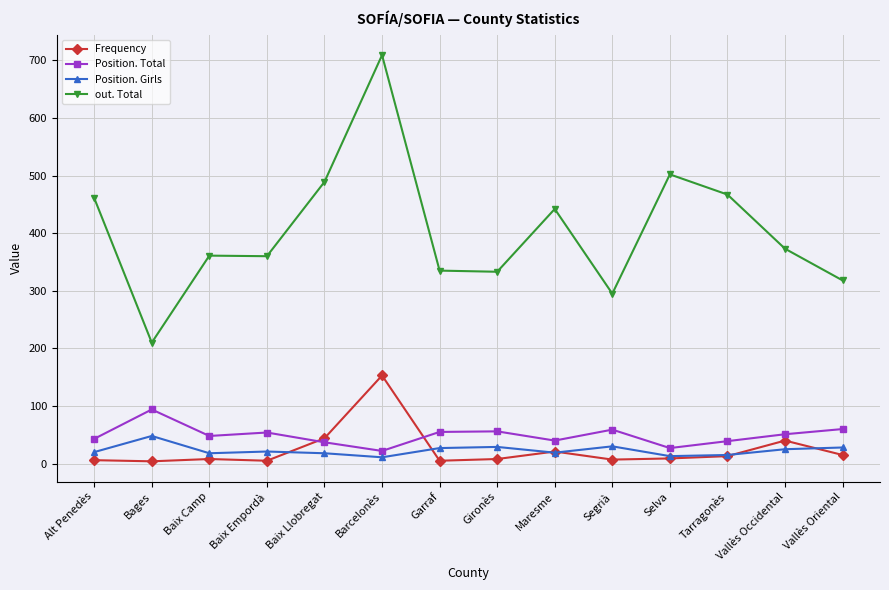

What is the highest value of the Position. Total series?

94